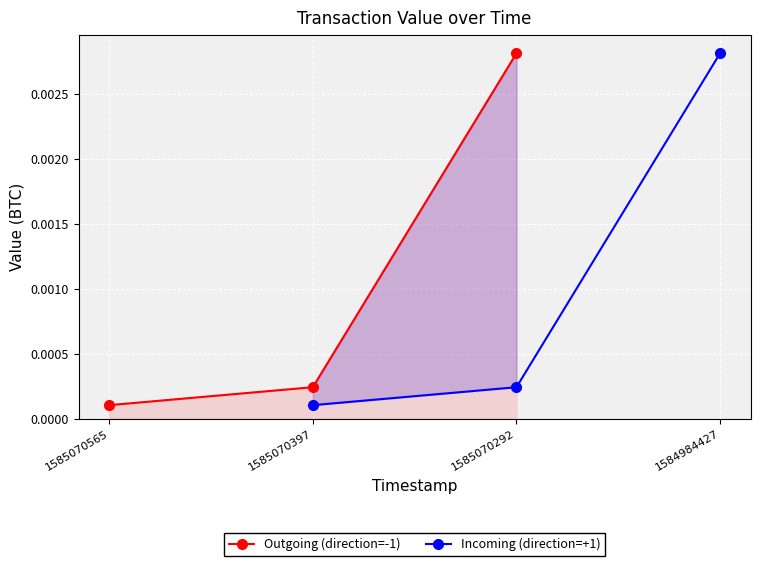

At which category does the chart reach its peak across all series?

1585070292